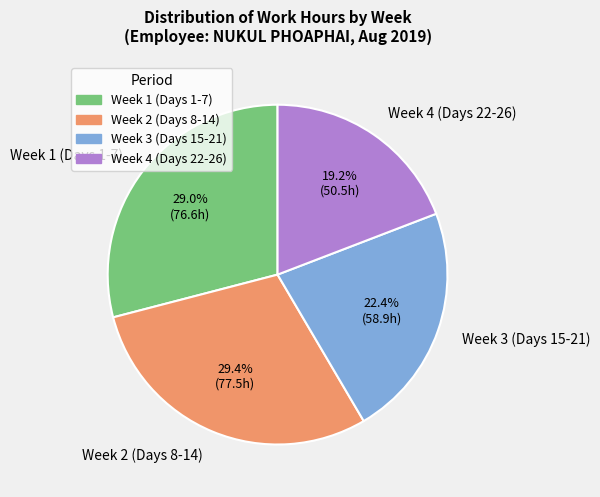

Does Week 1 (Days 1-7) account for over 50% of the chart?

No